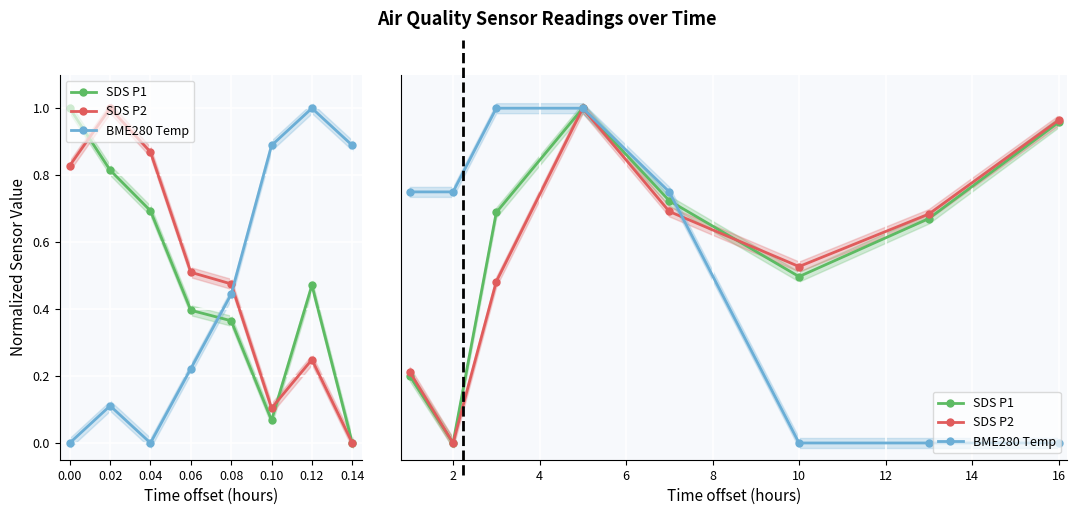

True or false: BME280 Temp has more than 0 points higher than both neighbors.

False